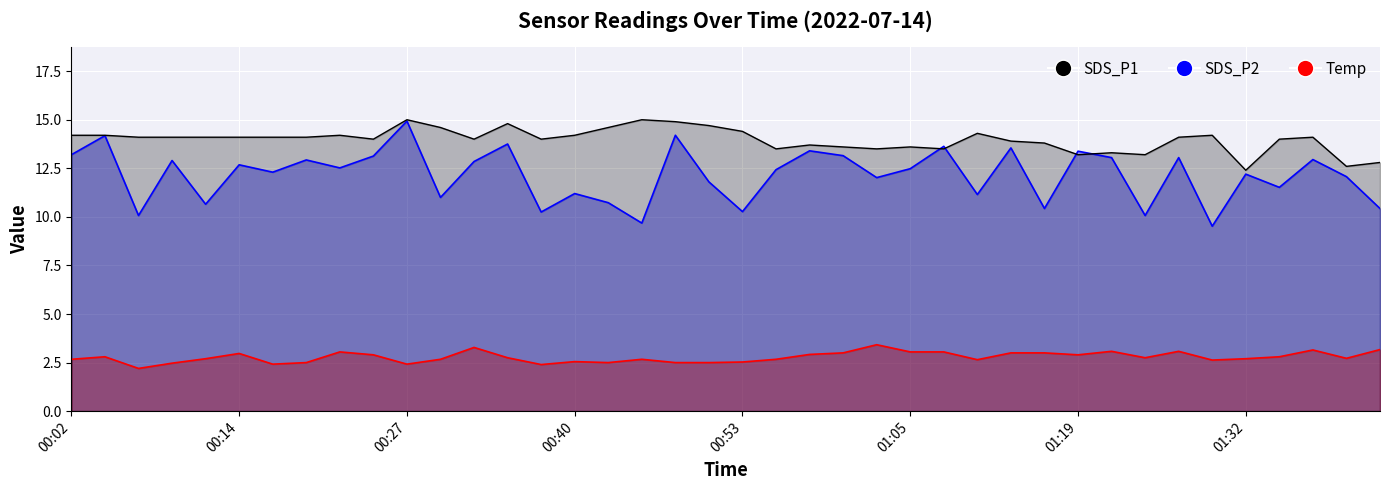

What is the spread (max minus min) of values at 00:19?

11.6